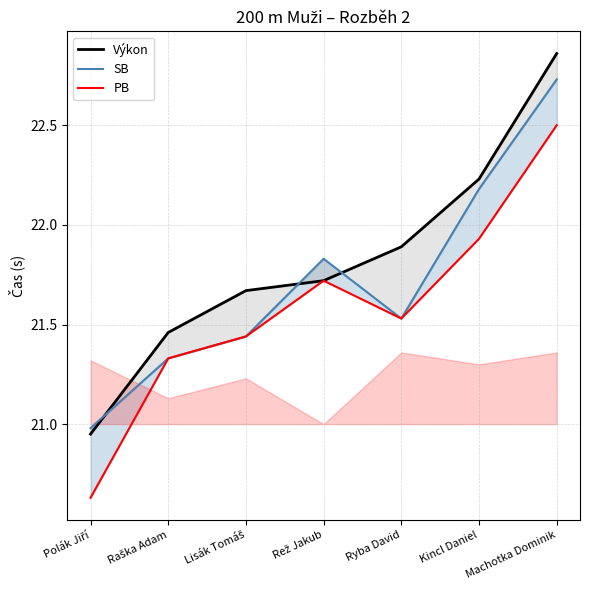

True or false: PB has a value of 21.7 at Rež Jakub.

True